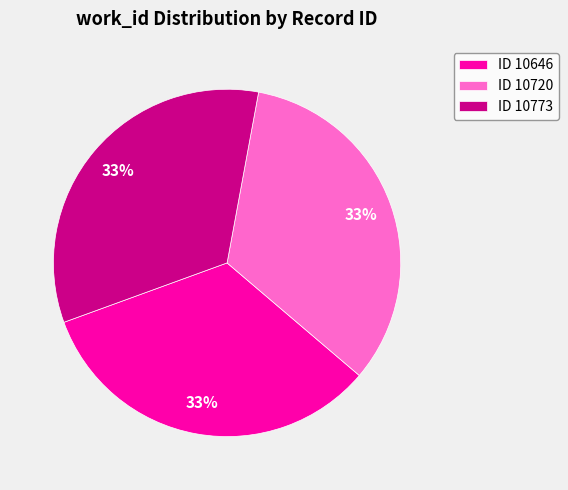

Does ID 10646 represent more than half of the total?

No